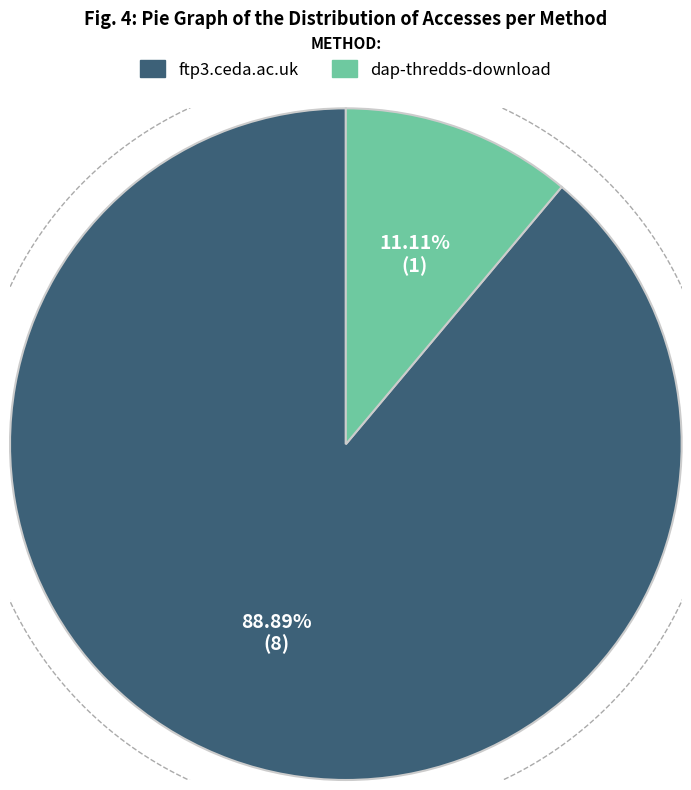

Count the number of slices in the pie.

2